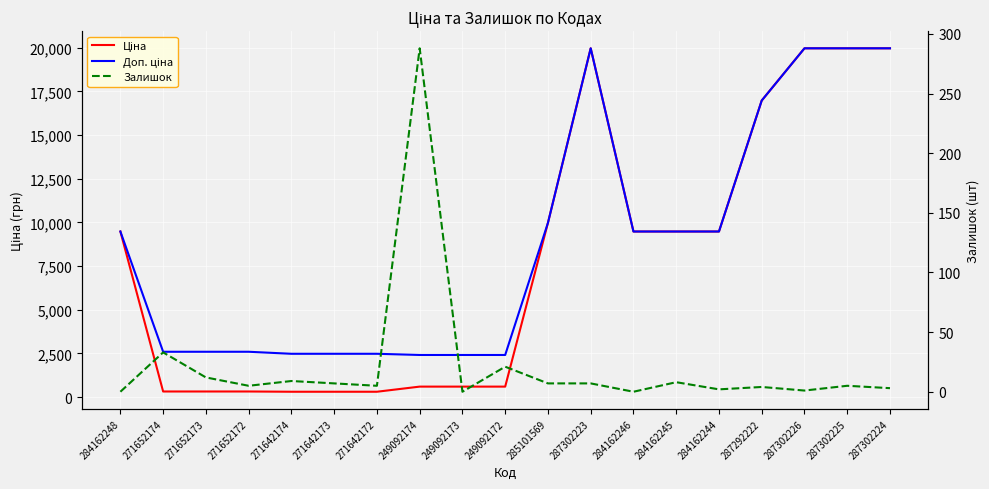

How many positive values does the Залишок series have?

16